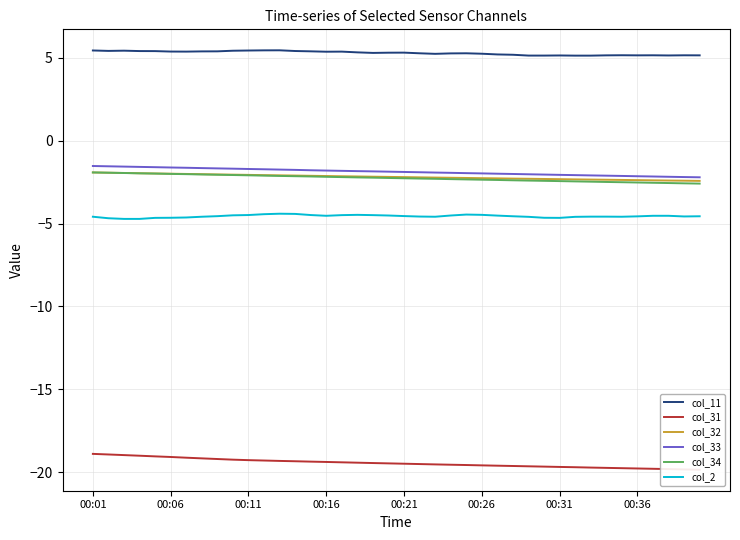

True or false: col_33 and col_31 cross at least once.

False